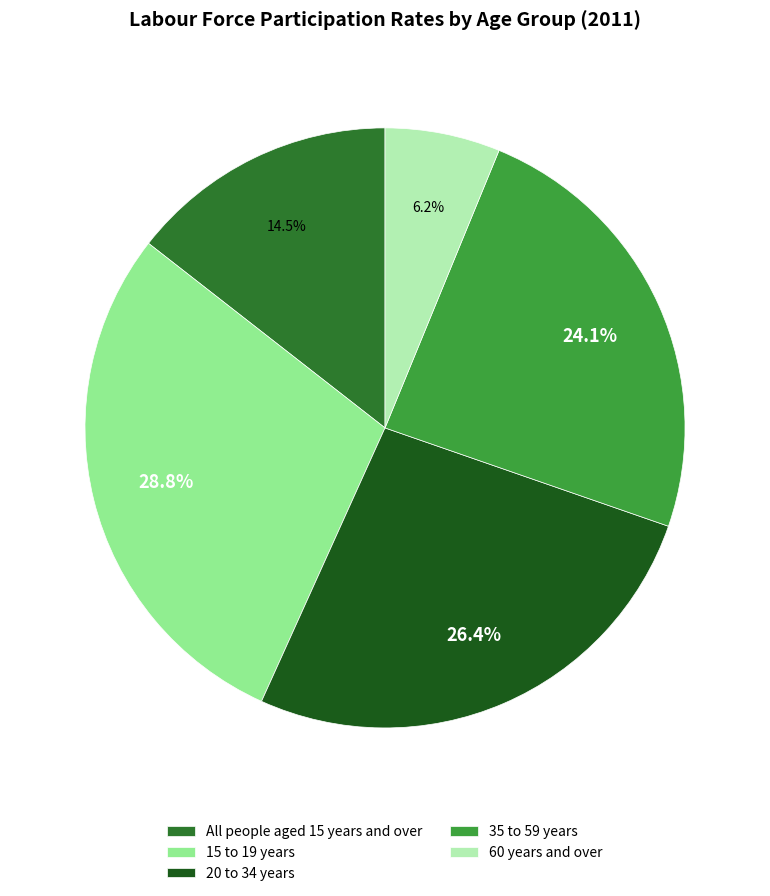

Rank the categories by value from lowest to highest.

60 years and over, All people aged 15 years and over, 35 to 59 years, 20 to 34 years, 15 to 19 years